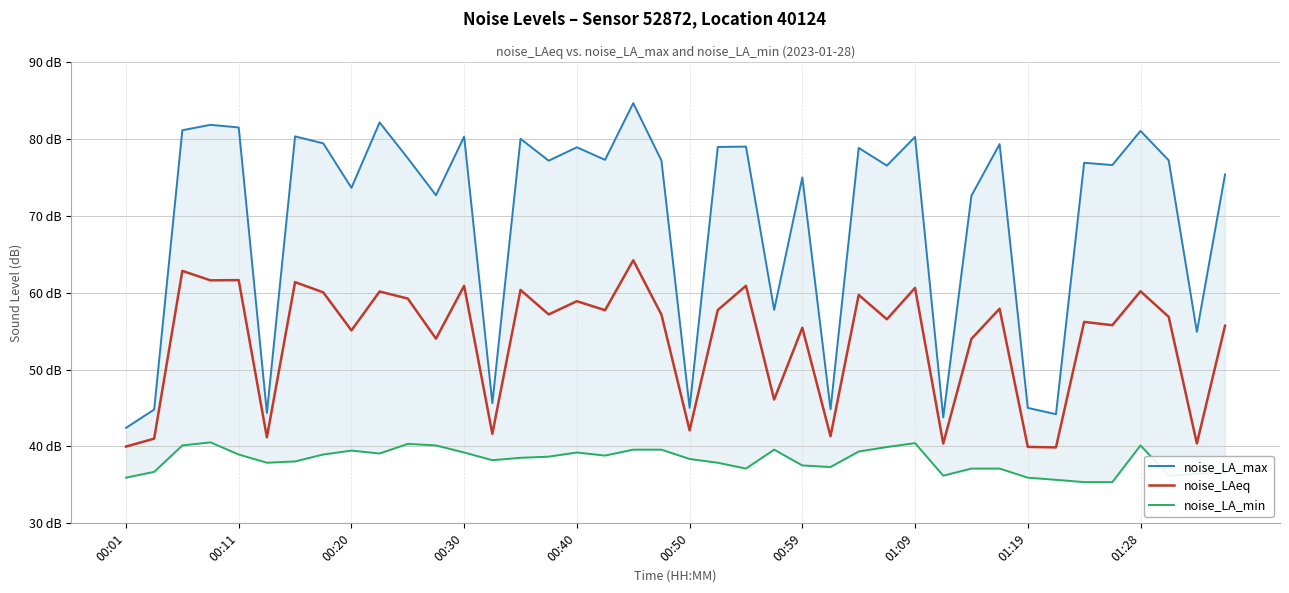

Rank the series by their maximum value, from lowest to highest.

noise_LA_min, noise_LAeq, noise_LA_max